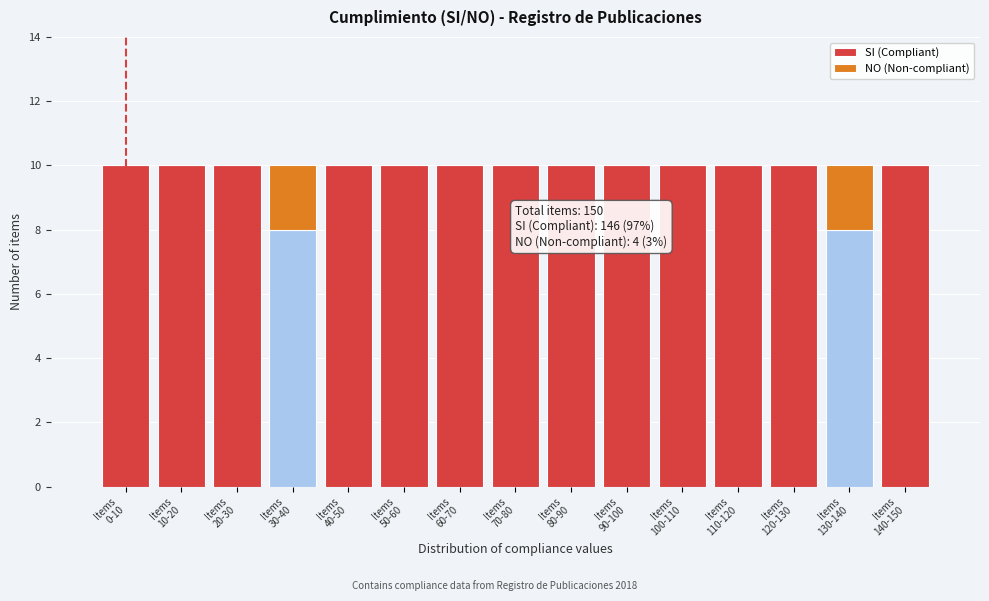

What is the maximum value for SI (Compliant)?

10